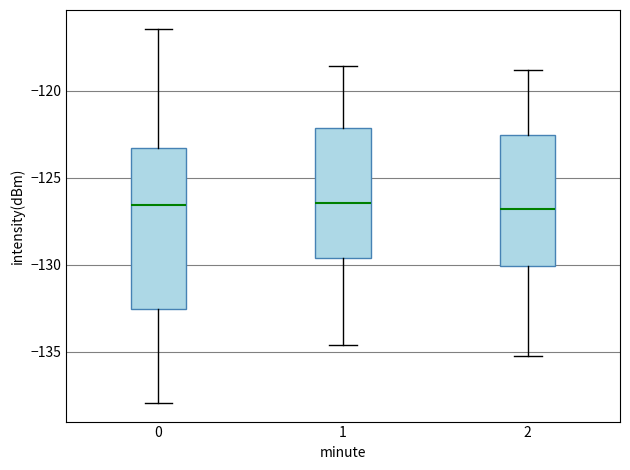

Reading left to right, read every box against the y-axis: the position of its median line, the range the box covers, and the ends of its whiskers. The values are not printed on the chart, so give them approximately, as read against the axis.

0: median -126.5, box -132.5 to -123.5, whiskers -138.0 to -116.5
1: median -126.5, box -129.5 to -122.0, whiskers -134.5 to -118.5
2: median -127.0, box -130.0 to -122.5, whiskers -135.0 to -119.0